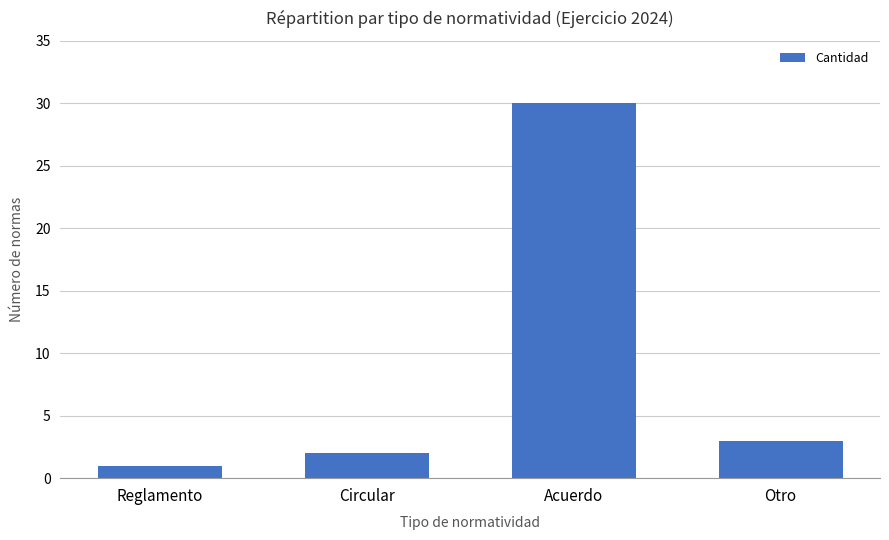

Count the number of categories in the chart.

4